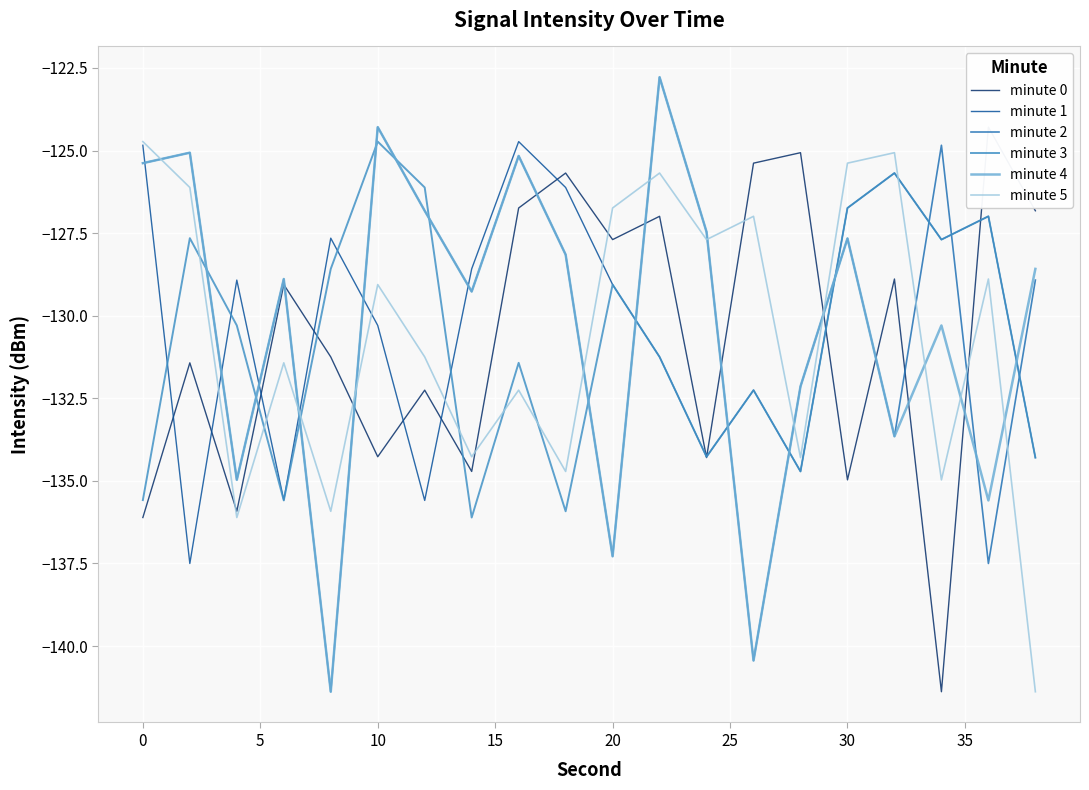

In minute 1, how many points are higher than both neighbors (excluding endpoints)?

6